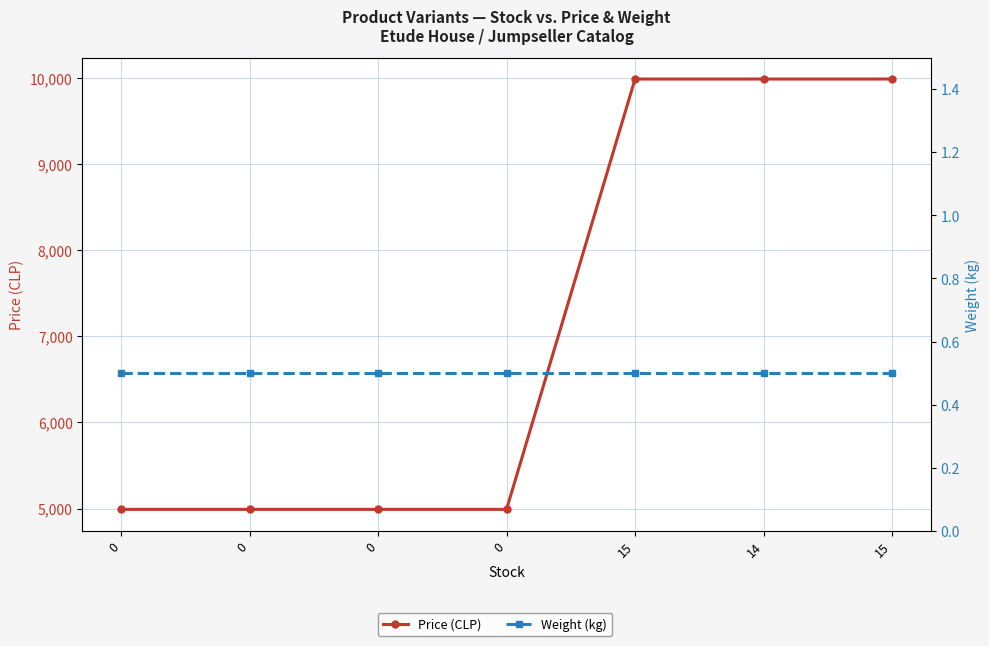

Rank the series by their average value, from highest to lowest.

Price (CLP), Weight (kg)